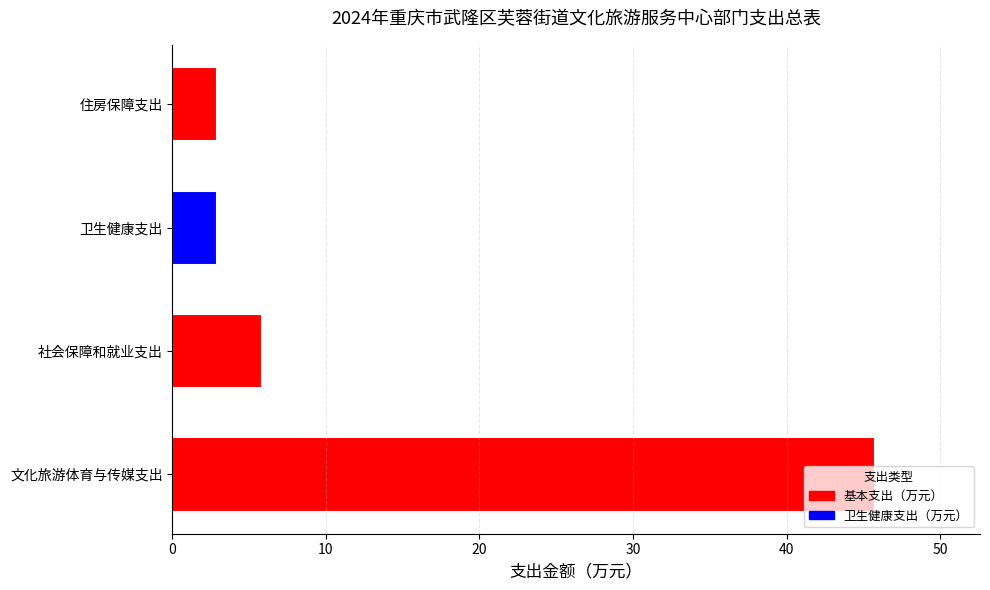

At which label is the value closest to 24?

社会保障和就业支出